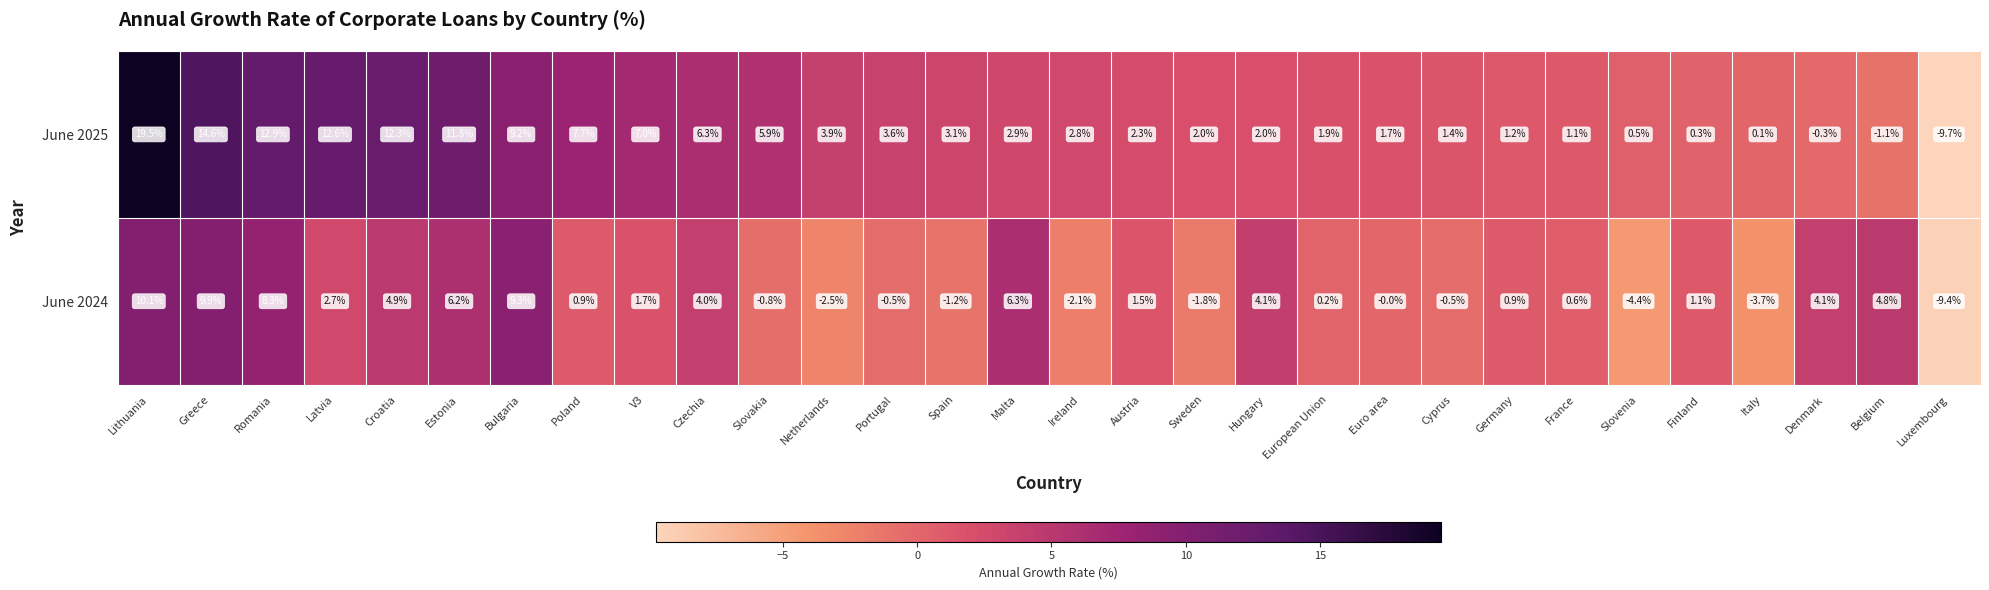

The June 2025 series shows 7.7 at Poland. True or false?

True